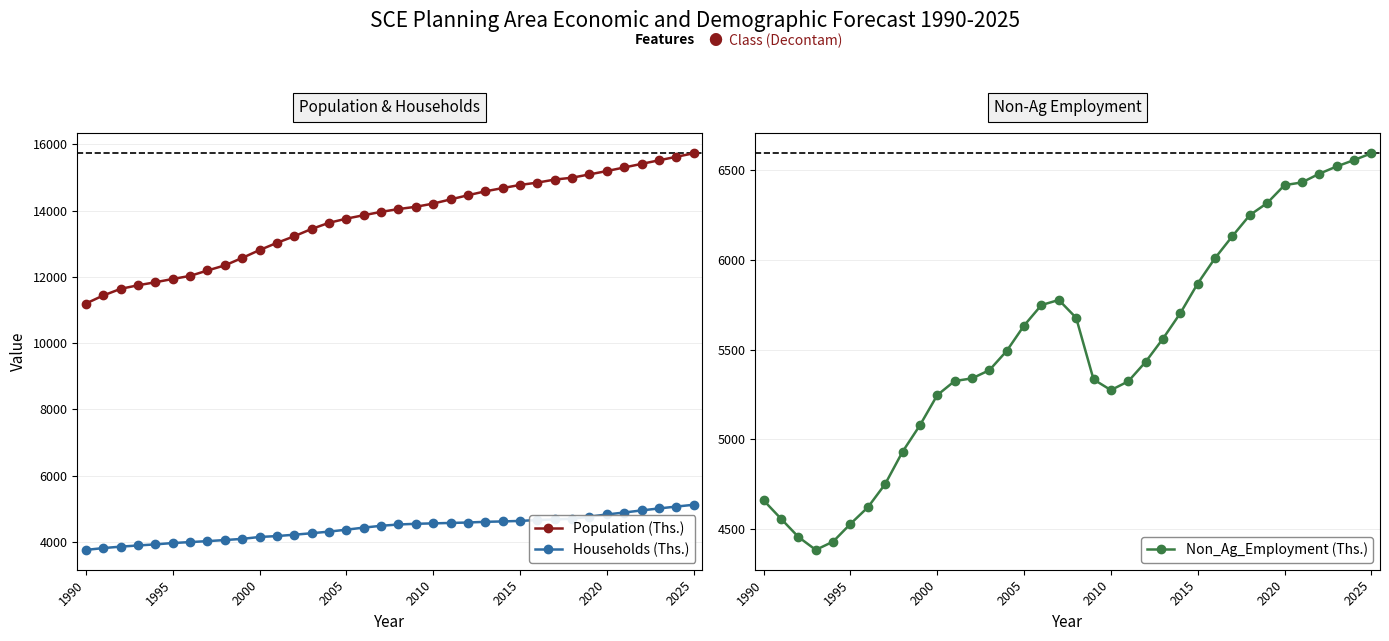

How many lines are shown in the chart?

3